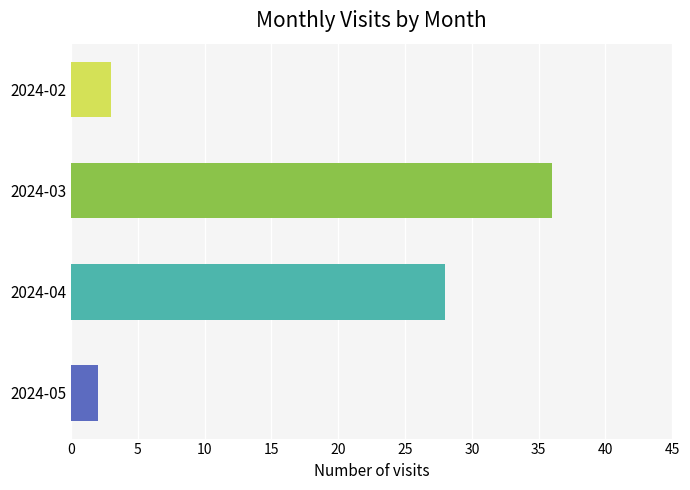

Are the bars grouped side by side (vs. stacked)?

No